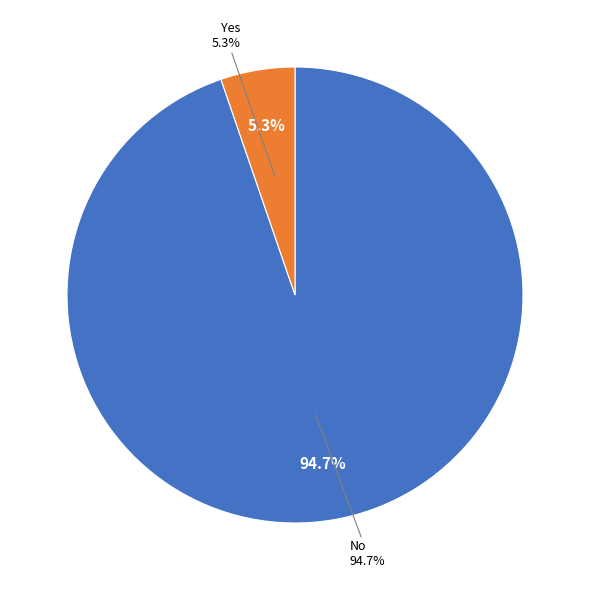

Is the sum of Yes and No greater than half?

Yes